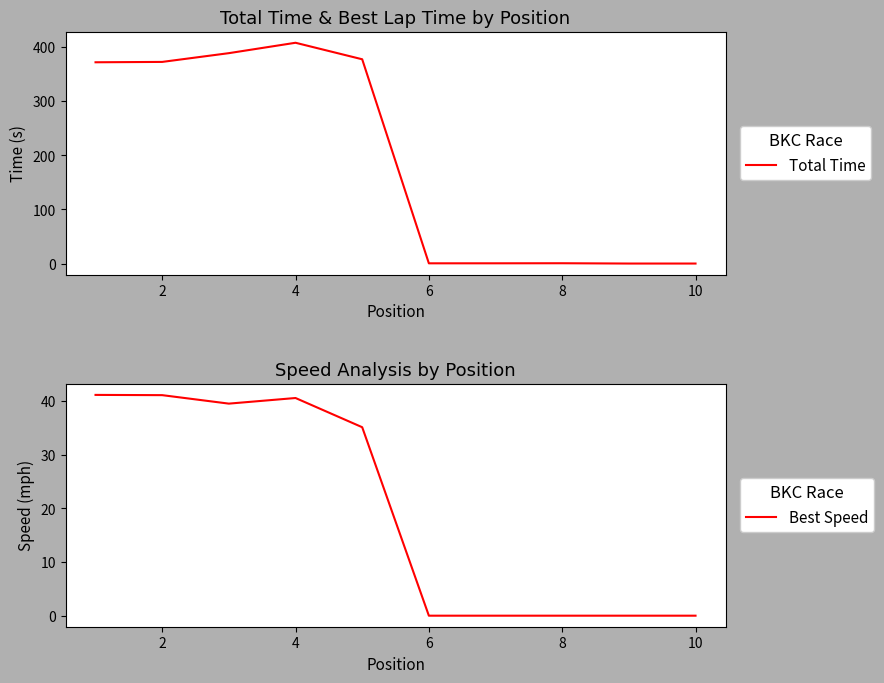

Is it true that Best Speed equals 23.6 at 6?

False